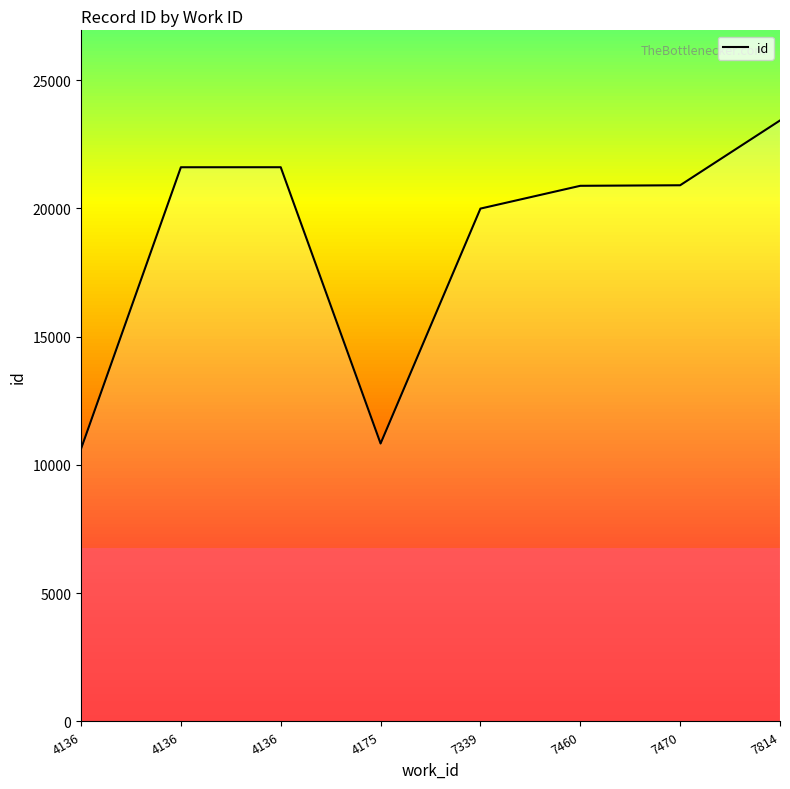

How many series are shown in this chart?

1